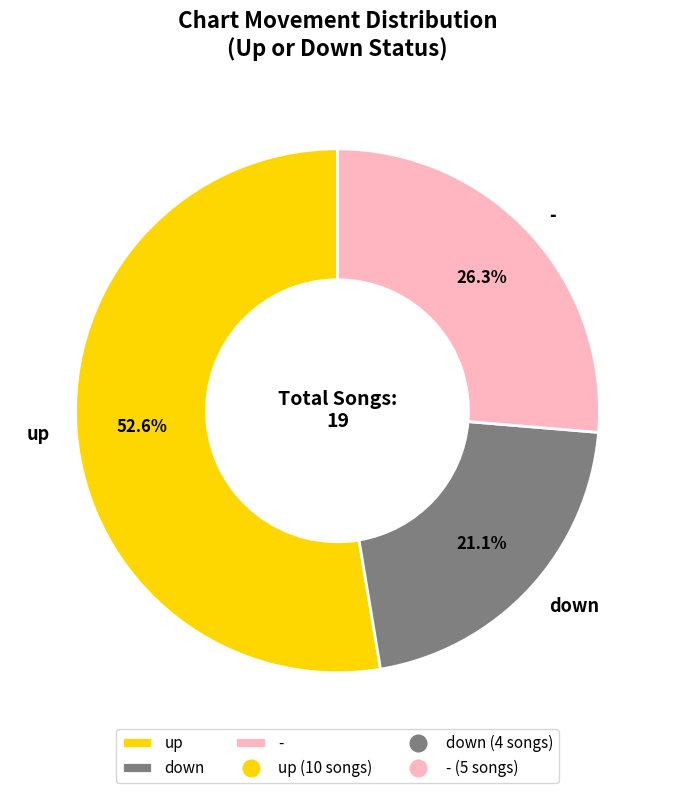

Approximately how many times larger is the value at up compared to -?

2.0